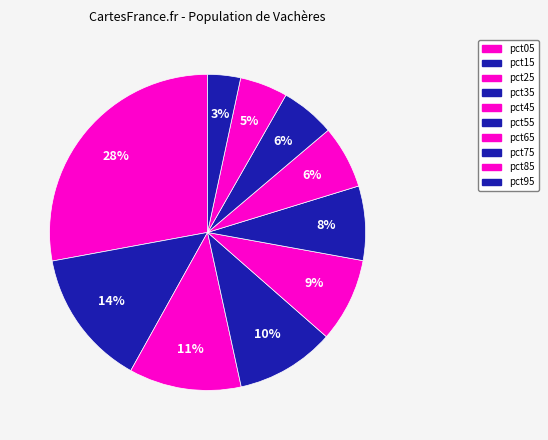

How many segments does this pie chart have?

10